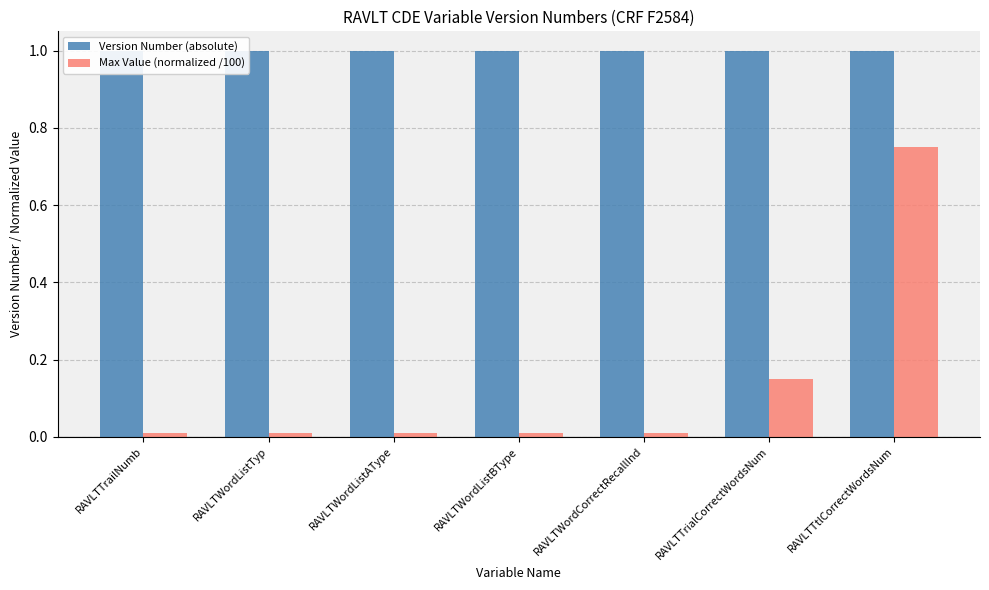

What is the label of the 5th bar from the right?

RAVLTWordListAType